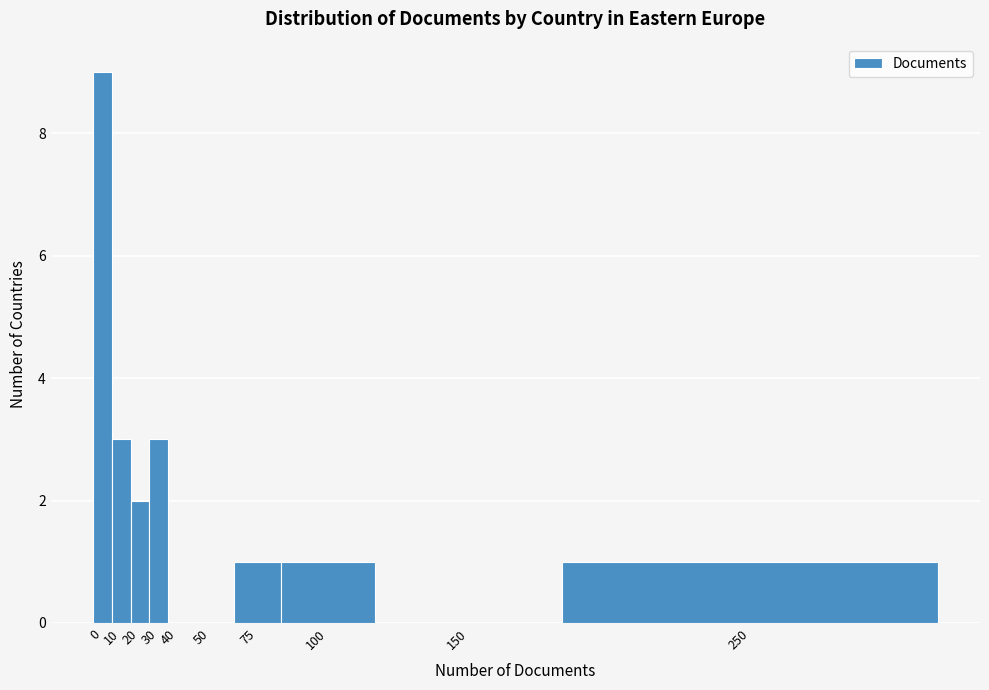

Reading left to right, extract all data points from this chart.

0=9	10=3	20=2	30=3	40=0	50=0	75=1	100=1	150=0	250=1